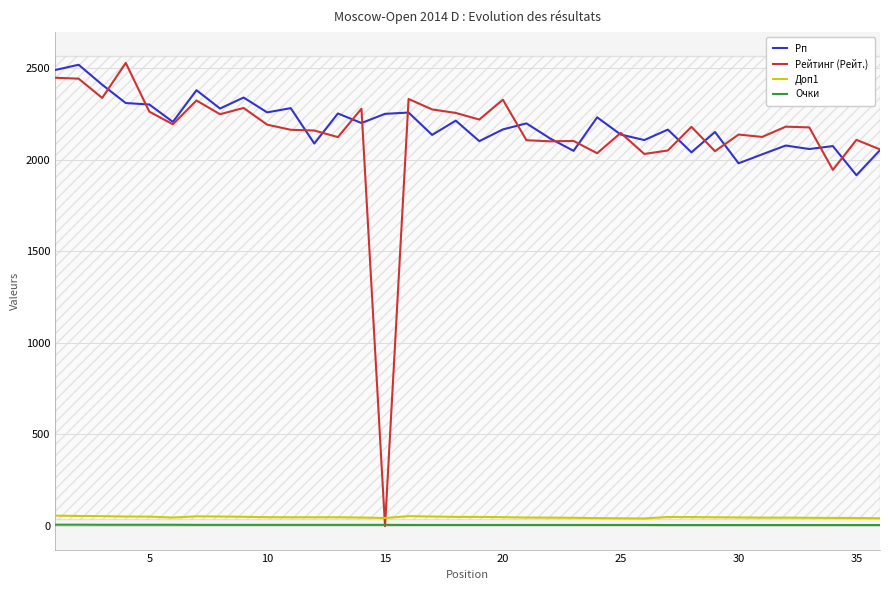

Which series has the largest range (max minus min)?

Рейтинг (Рейт.)